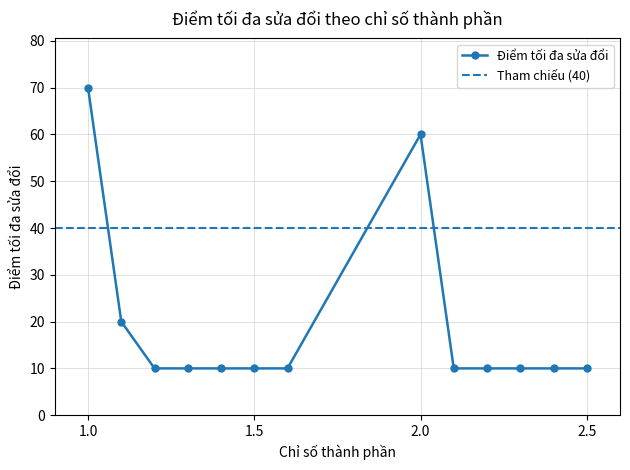

Approximately how many times larger is the value at 2.5 compared to 2.2?

1.0